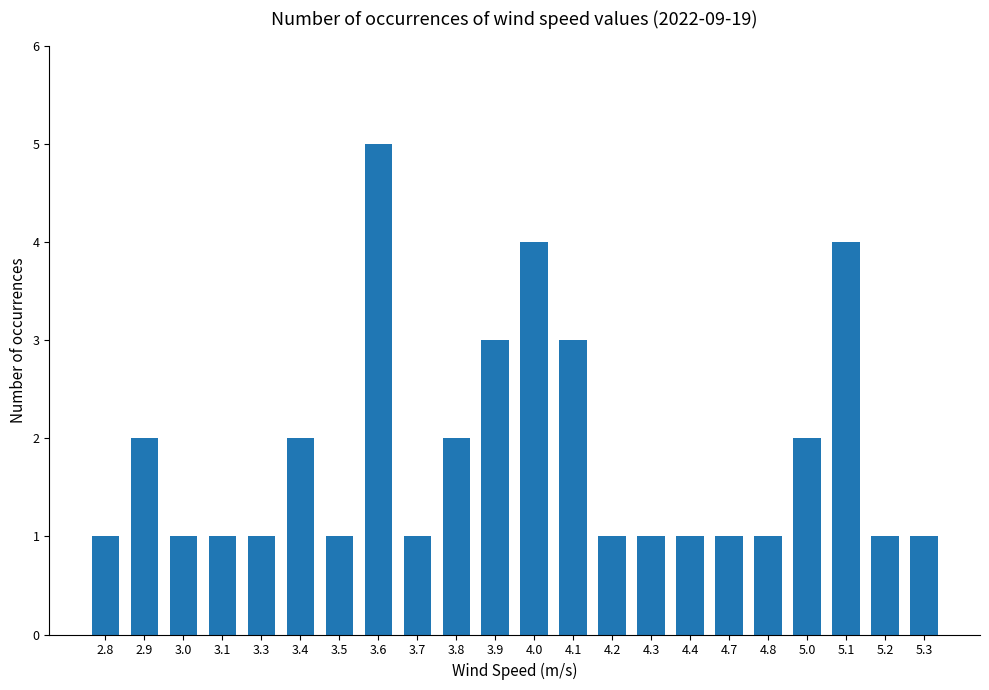

Are the bars grouped side by side (vs. stacked)?

No